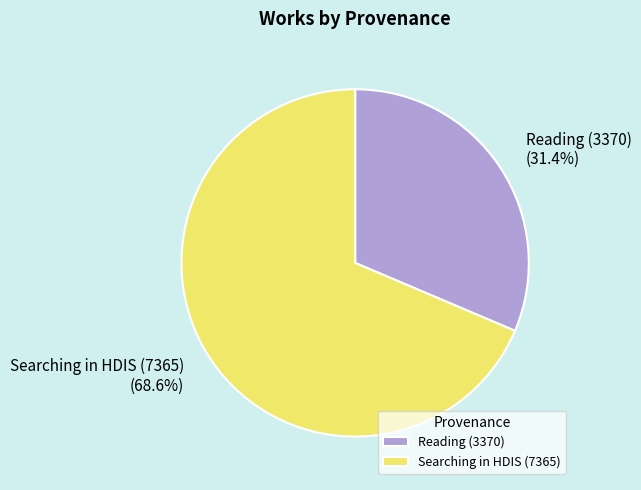

Is Reading (3370) the majority of the pie?

No